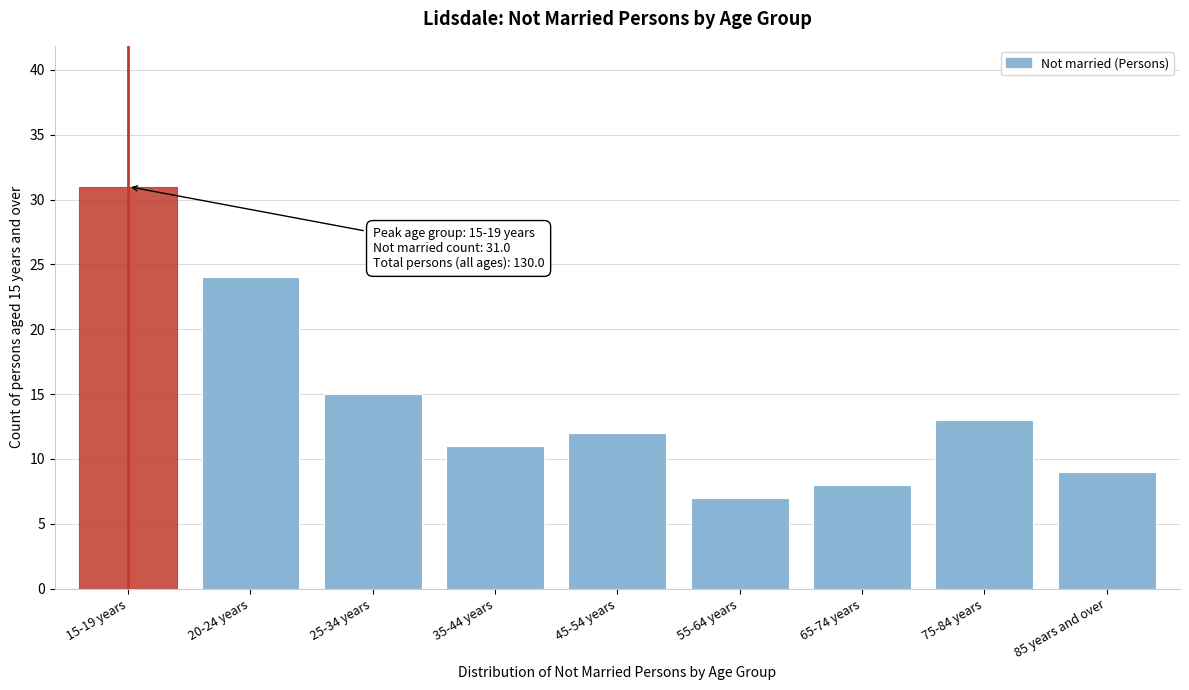

Reading left to right, extract all data points from this chart.

15-19 years=31	20-24 years=24	25-34 years=15	35-44 years=11	45-54 years=12	55-64 years=7	65-74 years=8	75-84 years=13	85 years and over=9